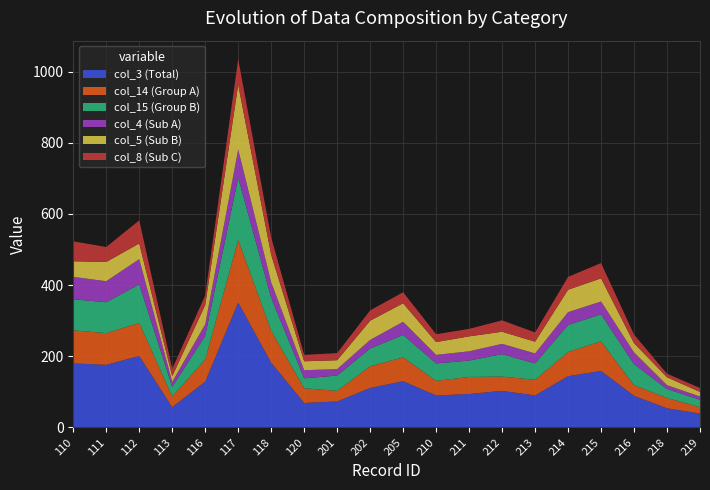

Reading left to right, list all the values displayed in this chart.

col_3 (Total): 180	176	201	57	129	351	182	69	73	111	130	90	94	103	90	144	159	89	54	39
col_14 (Group A): 93	89	93	30	62	176	90	41	30	61	67	41	48	40	44	68	83	30	29	18
col_15 (Group B): 87	87	108	27	67	175	92	28	43	50	63	49	46	63	46	76	76	59	25	21
col_4 (Sub A): 63	59	71	14	32	79	44	23	18	24	37	24	26	29	28	36	36	33	11	9
col_5 (Sub B): 44	54	44	16	54	182	77	25	25	54	52	36	42	34	33	63	65	26	22	13
col_8 (Sub C): 56	42	65	21	27	72	49	18	20	29	31	22	21	32	26	36	43	24	10	11